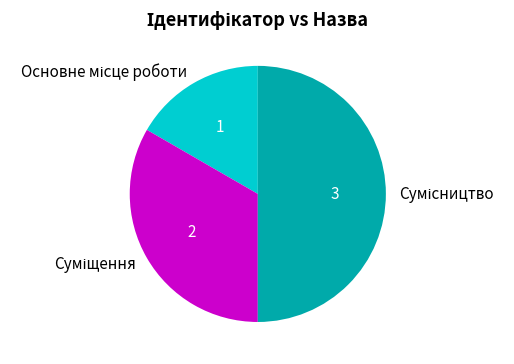

Rank the categories by value from highest to lowest.

Сумісництво, Суміщення, Основне місце роботи